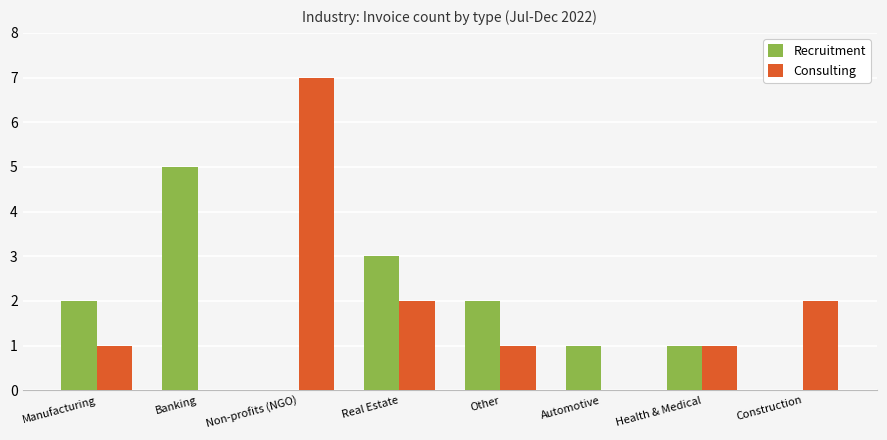

What is the approximate value of Recruitment at Real Estate?

3